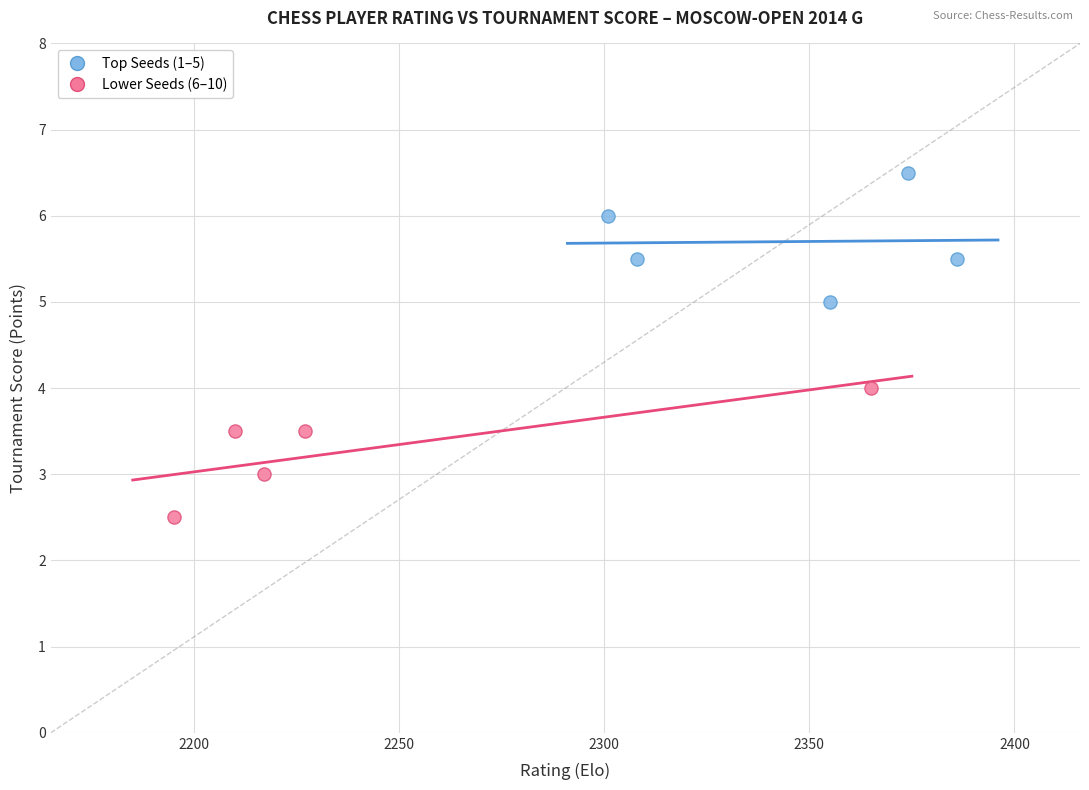

What are all the series names shown in the legend?

Top Seeds (1–5), Lower Seeds (6–10)